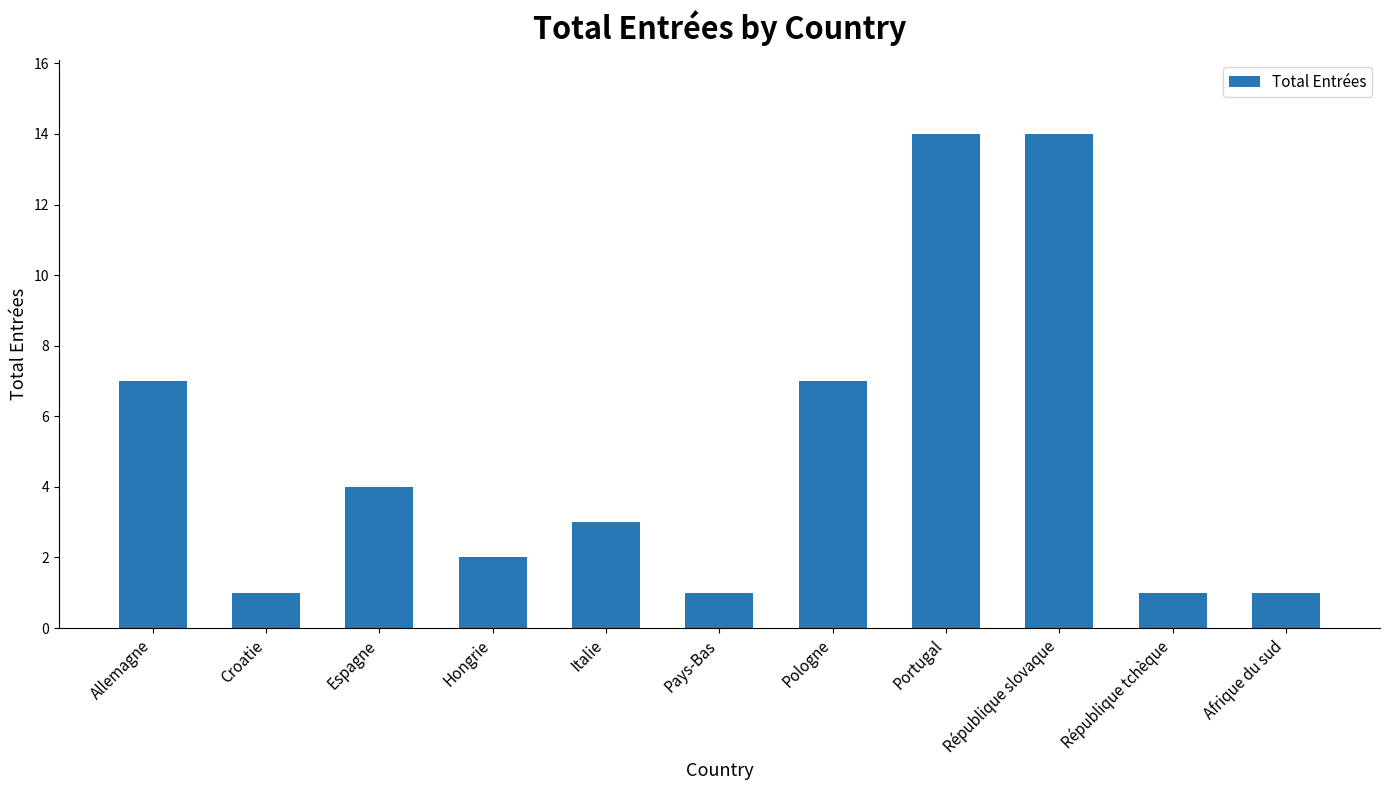

True or false: the data shows 7 at Pologne.

True